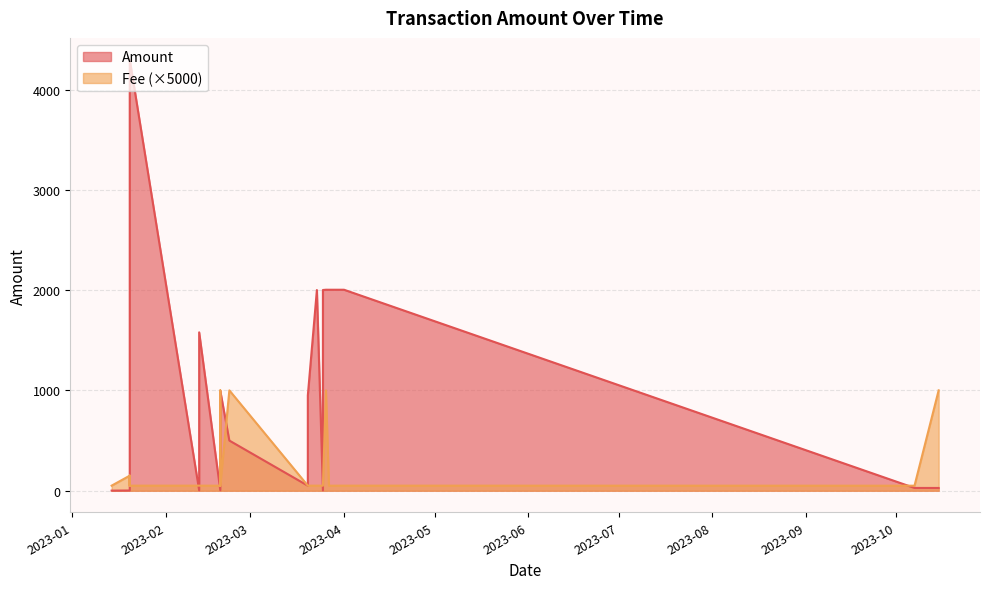

Which category has the highest value across all series?

2023-01-20